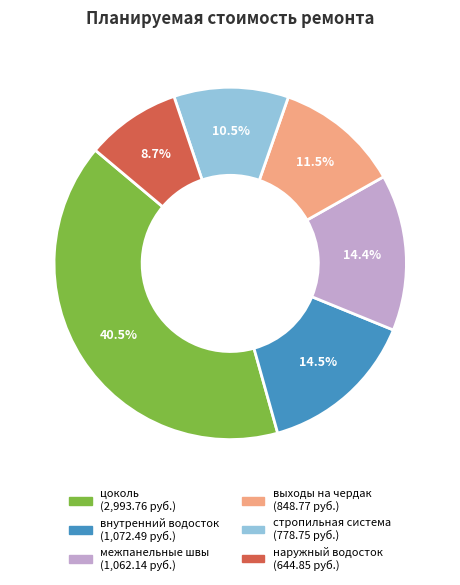

Which slice is the largest?

цоколь